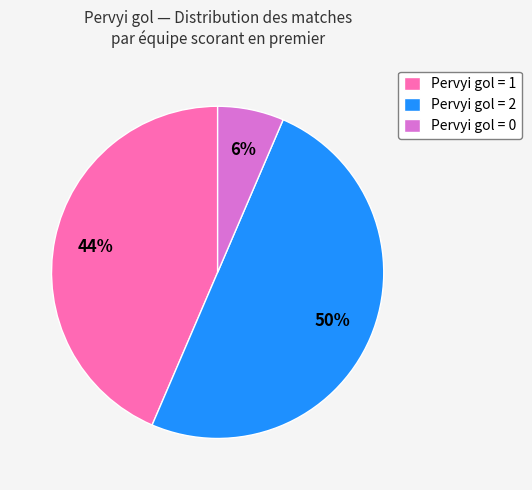

How many slices are in this pie chart?

3